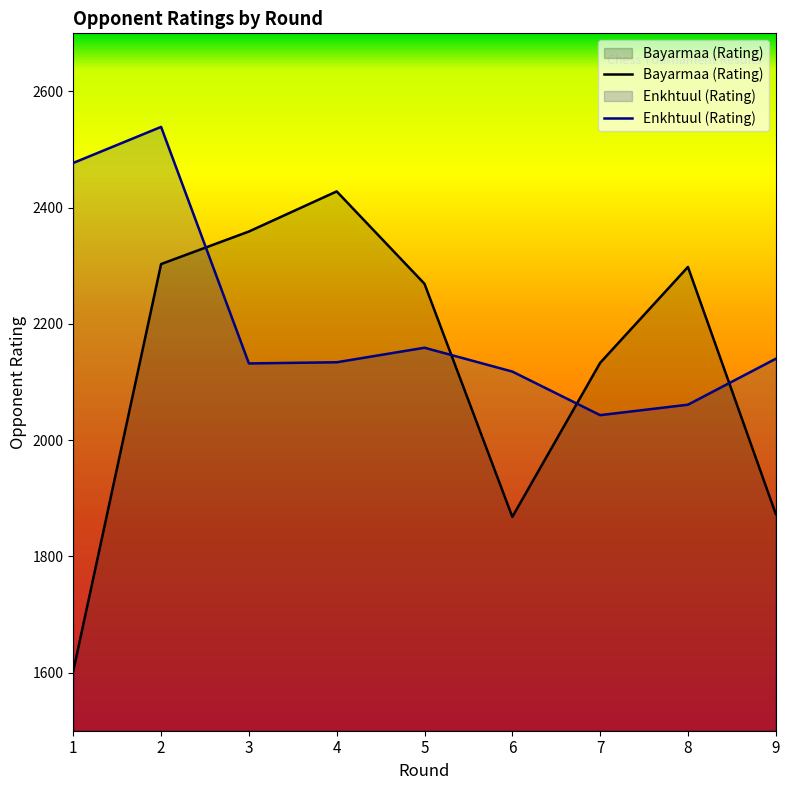

Read the Enkhtuul (Rating) value at 8, to the nearest 5.

2060